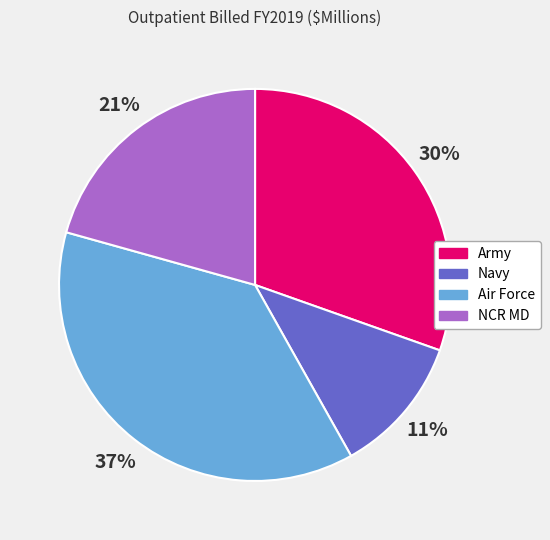

To the nearest percent, what is the difference between the Navy and Army slice percentages?

19%